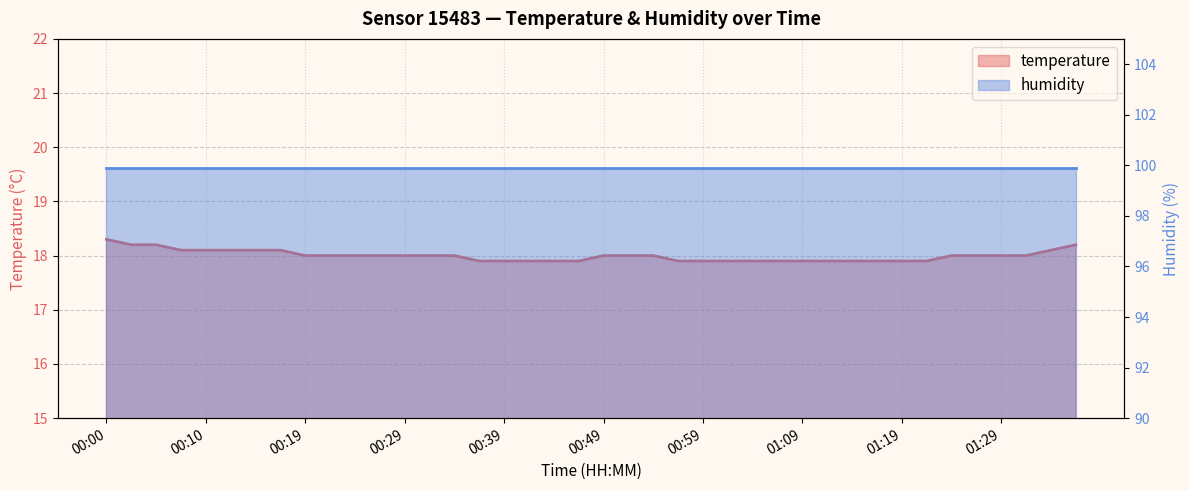

True or false: there are more than 1 points higher than both neighbors.

False